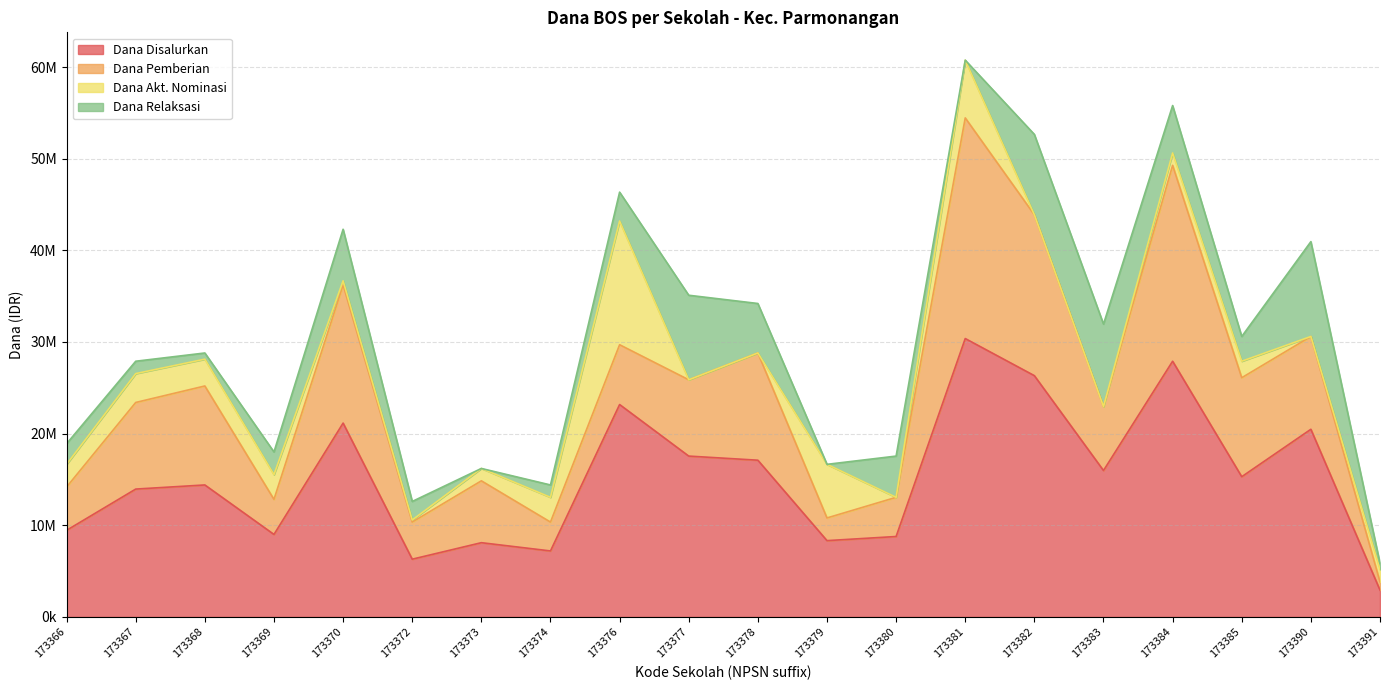

List the labels in order of Dana Disalurkan value, smallest first.

173391, 173372, 173374, 173373, 173379, 173380, 173369, 173366, 173367, 173368, 173385, 173383, 173378, 173377, 173390, 173370, 173376, 173382, 173384, 173381